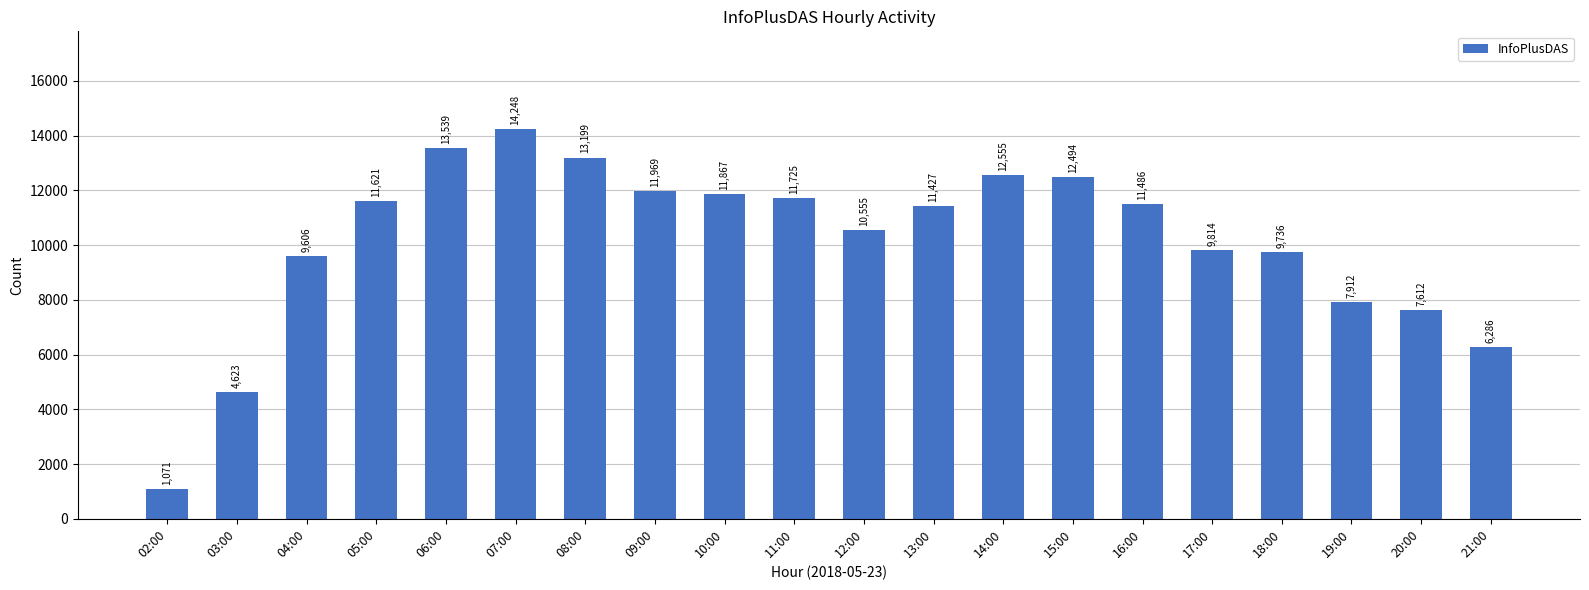

What is the ratio of the value at 16:00 to the value at 20:00?

1.5